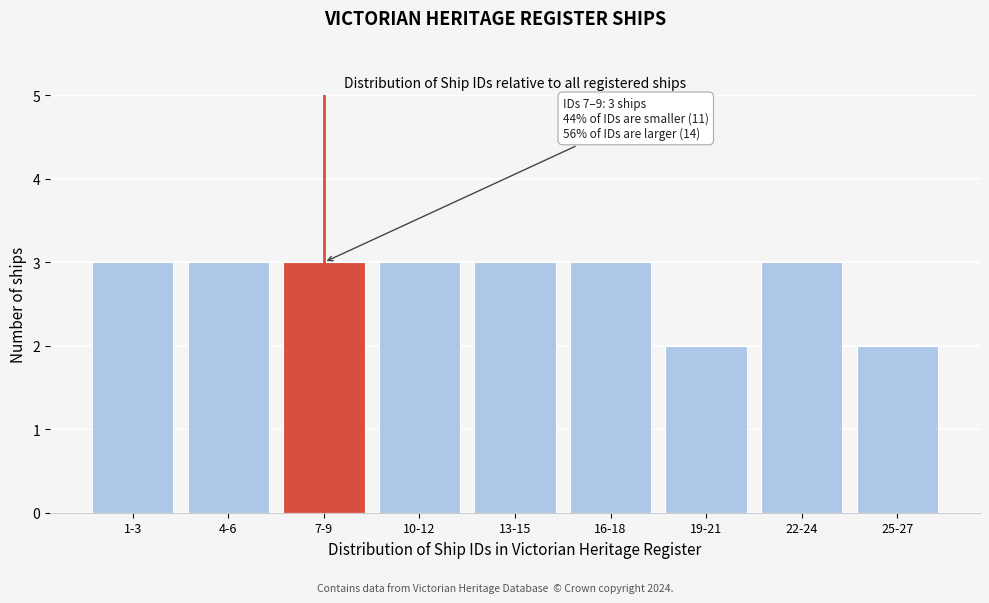

Reading right to left, extract all data points from this chart.

25-27=2	22-24=3	19-21=2	16-18=3	13-15=3	10-12=3	7-9=3	4-6=3	1-3=3